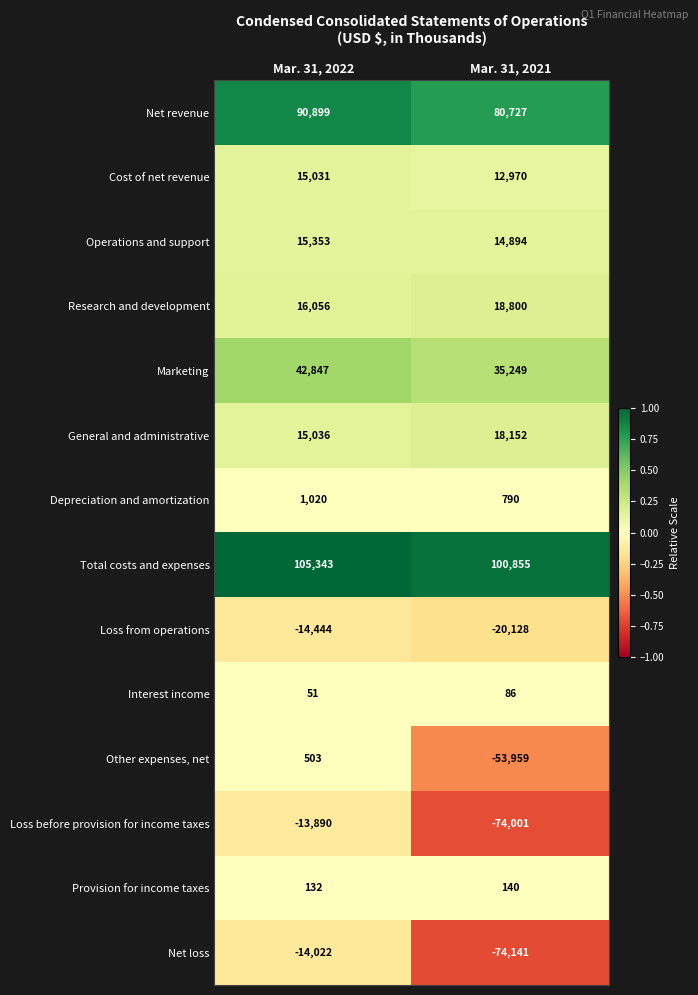

The value of Net loss at Mar. 31, 2021 is -74141. True or false?

True